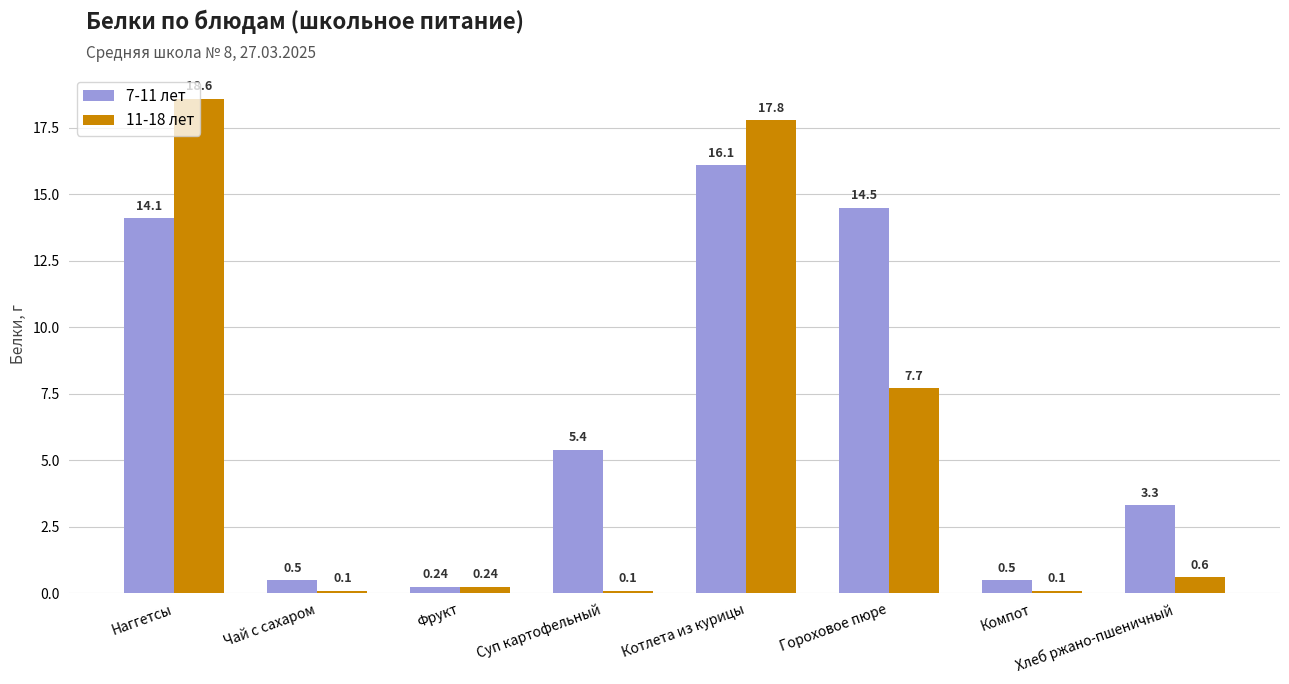

What is the spread (max minus min) of values at Гороховое пюре?

6.8